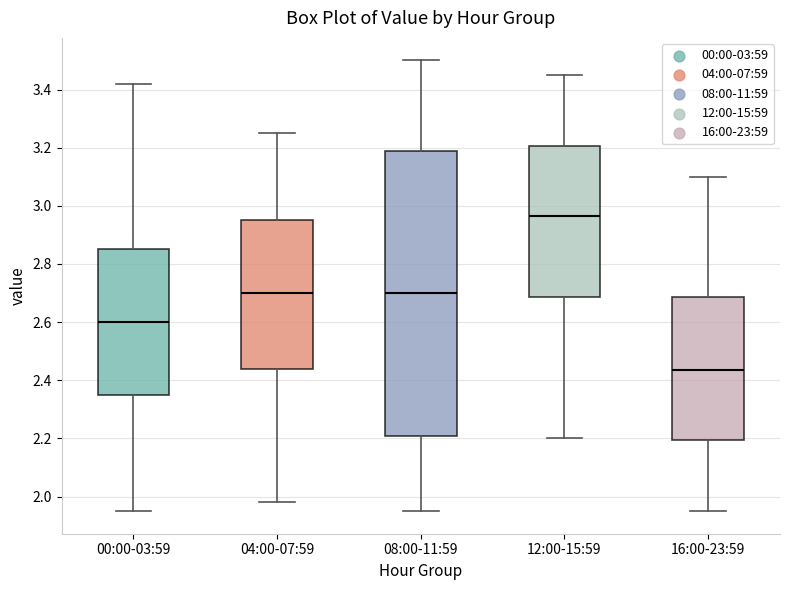

Which box is the tallest, from its lower edge to its upper edge?

08:00-11:59